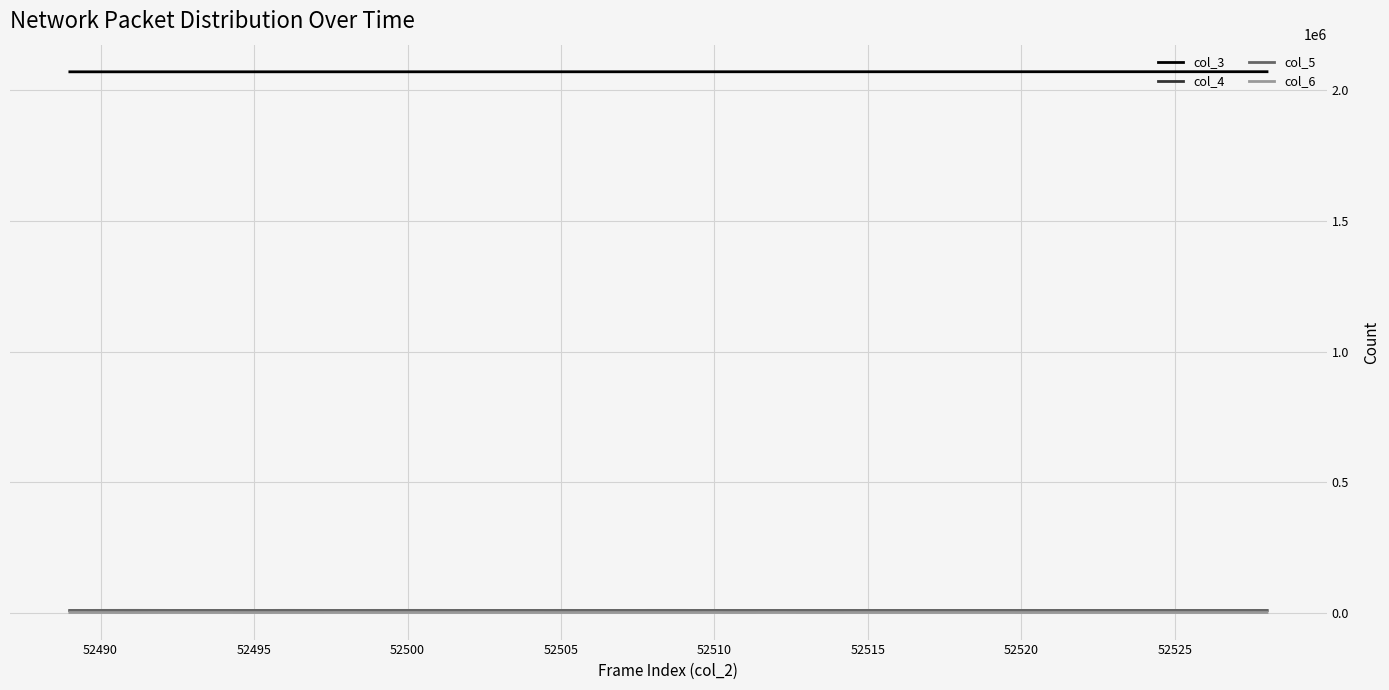

What is the maximum value shown in the chart?

2071764